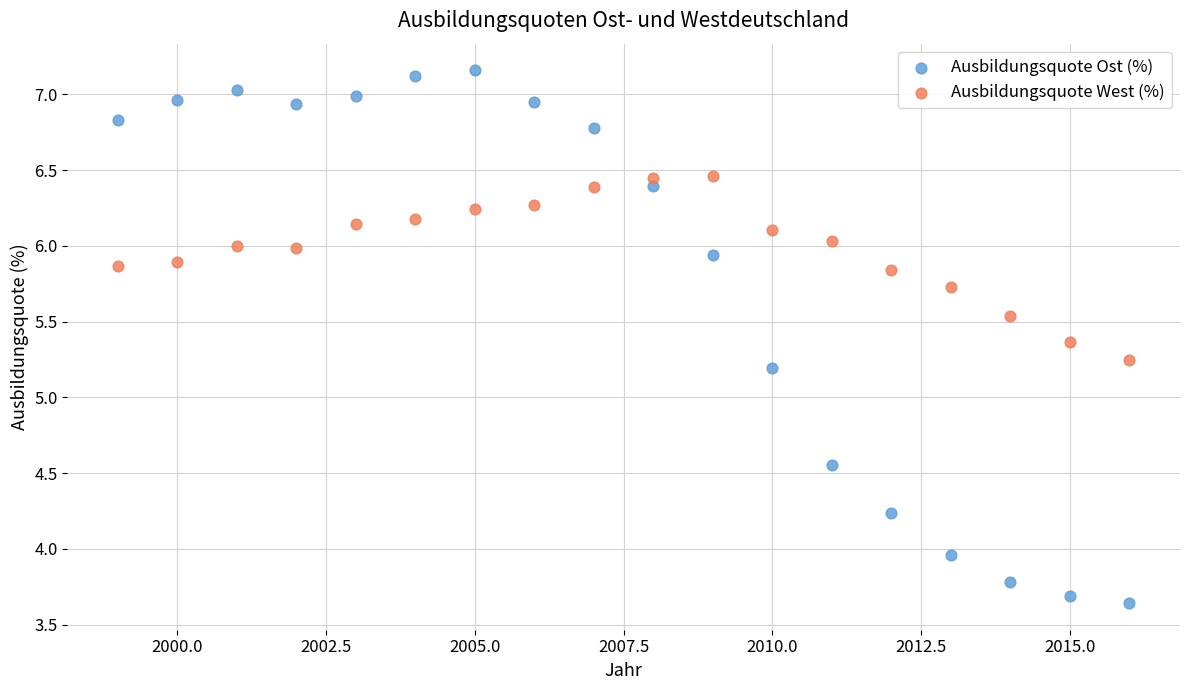

Which series contains the lowest Y value?

Ausbildungsquote Ost (%)